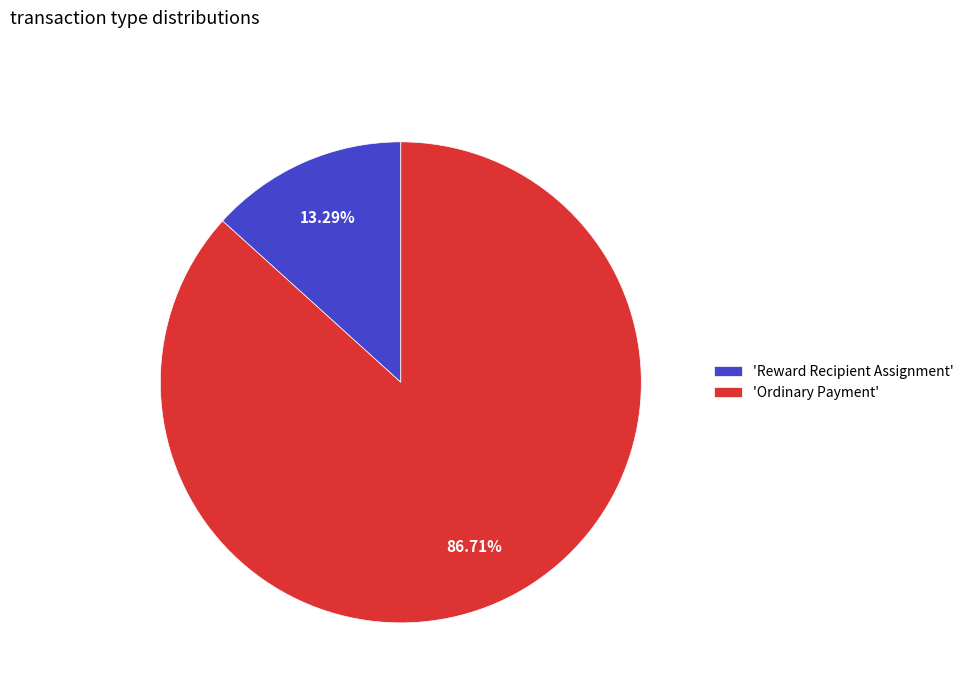

Is there a majority slice in this chart?

Yes